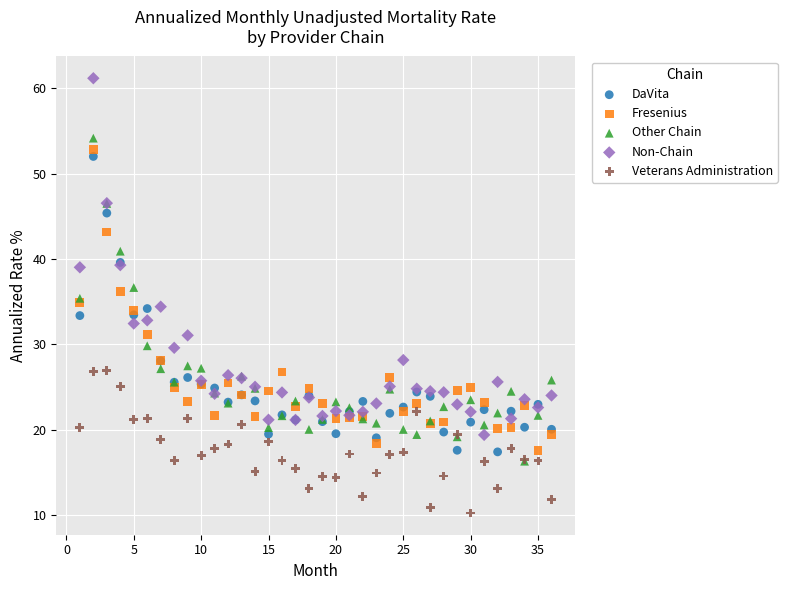

Which series contains the lowest Y value?

Veterans Administration